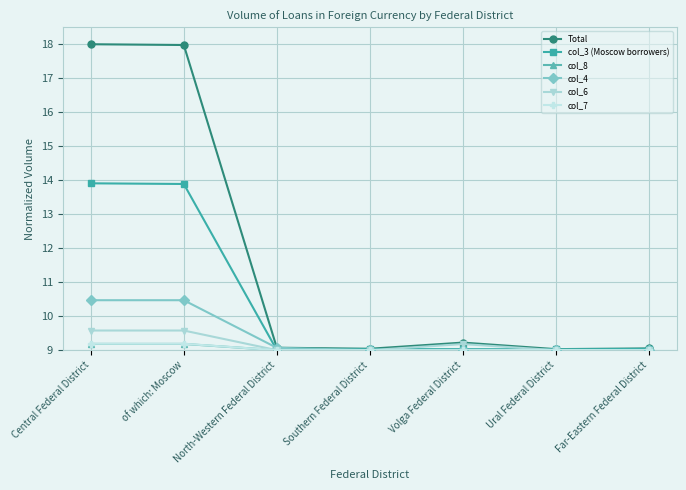

The value of col_6 at Southern Federal District is 3.2. True or false?

False